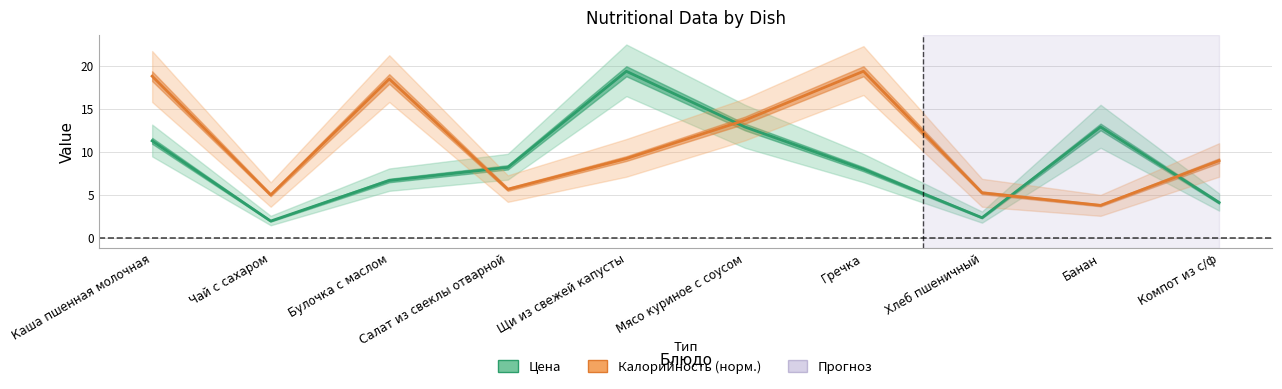

Count the number of data series in this chart.

2